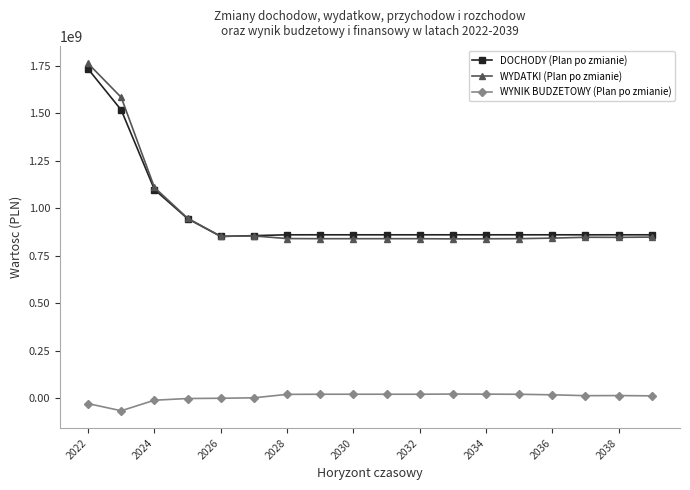

True or false: WYNIK BUDZETOWY (Plan po zmianie) and DOCHODY (Plan po zmianie) cross at least once.

False